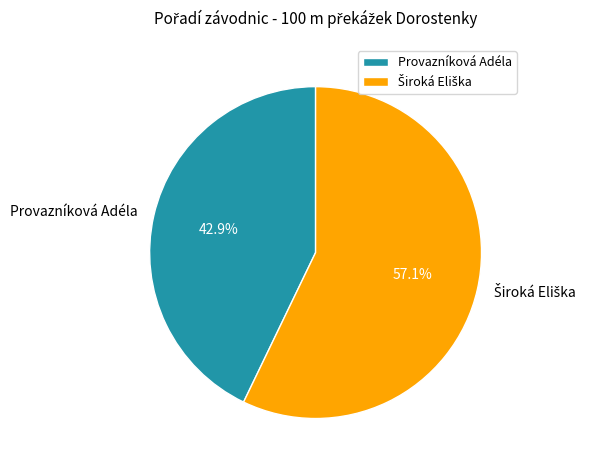

What percentage is NOT represented by Provazníková Adéla?

57.1%